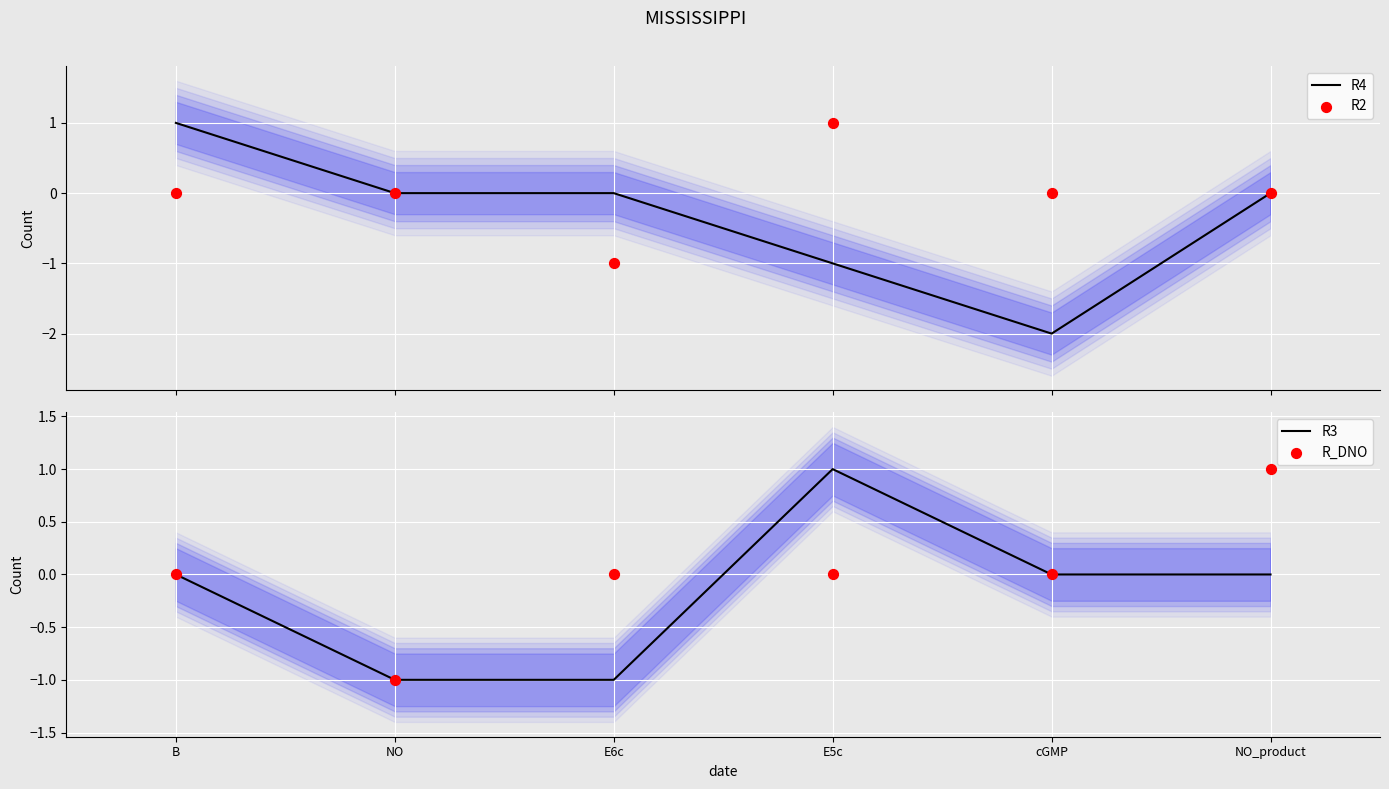

Which series has the largest total across all categories?

R2